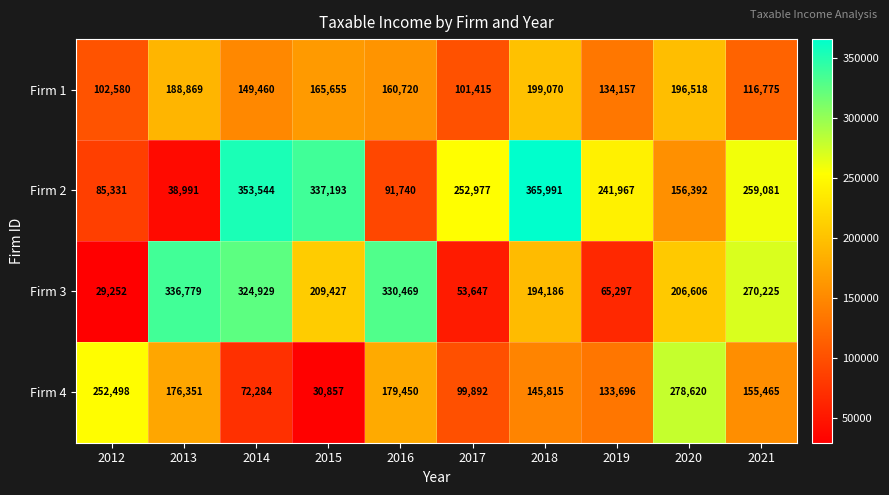

The Firm 4 series shows 145815 at 2018. True or false?

True